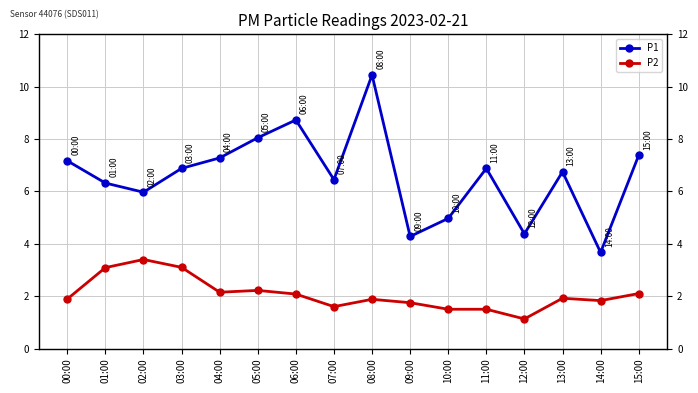

Which category has the highest value in the P2 series?

02:00